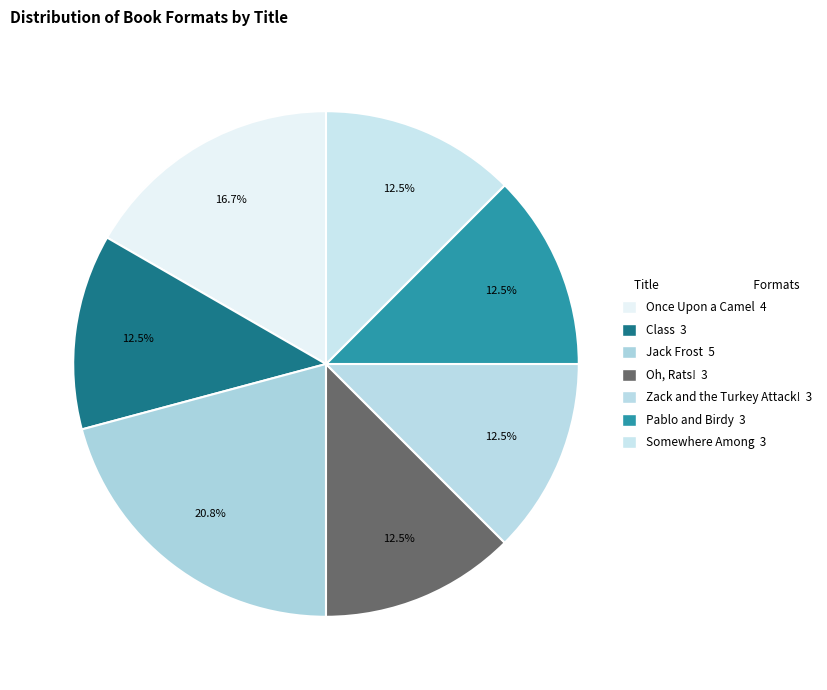

How many segments does this pie chart have?

7